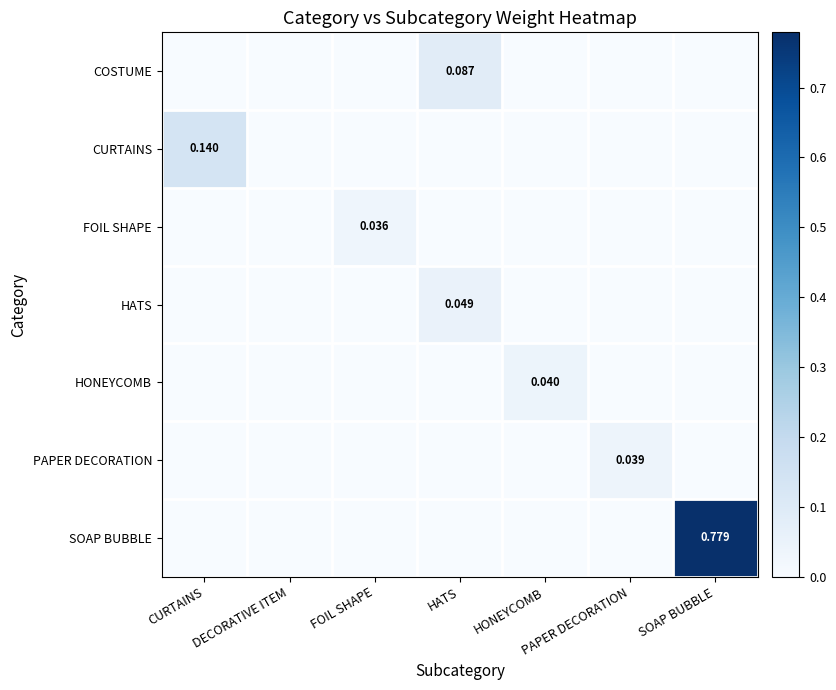

What is the highest value of the COSTUME series?

0.1